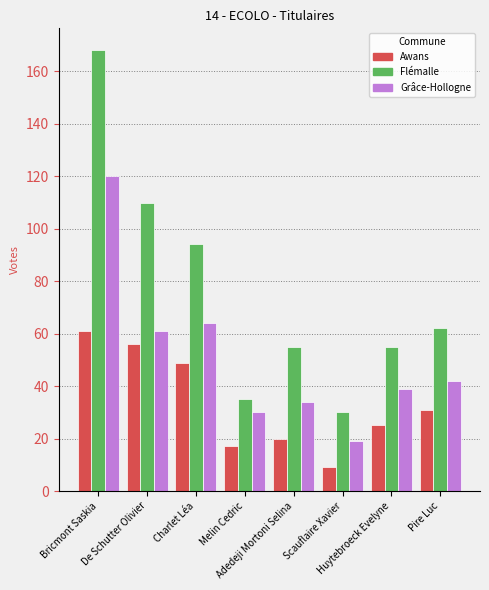

Rank the series by their average value, from highest to lowest.

Flémalle, Grâce-Hollogne, Awans